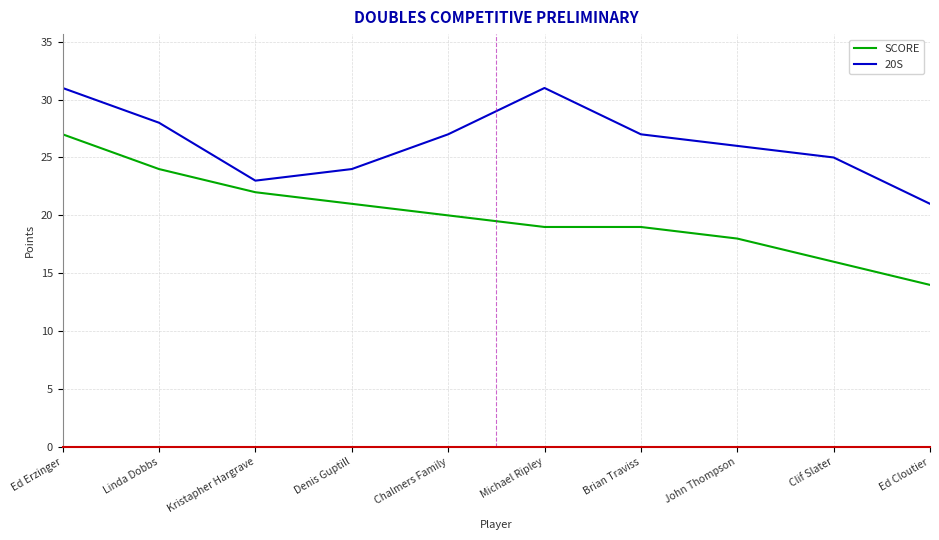

What position from the left is Michael Ripley?

6